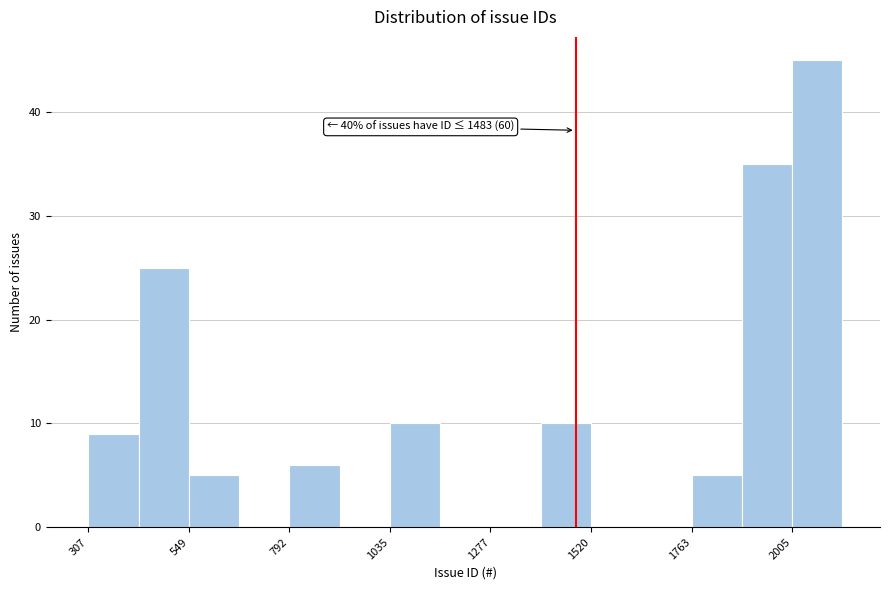

Read against the x-axis, roughly where is the centre of the tallest bar?

2050